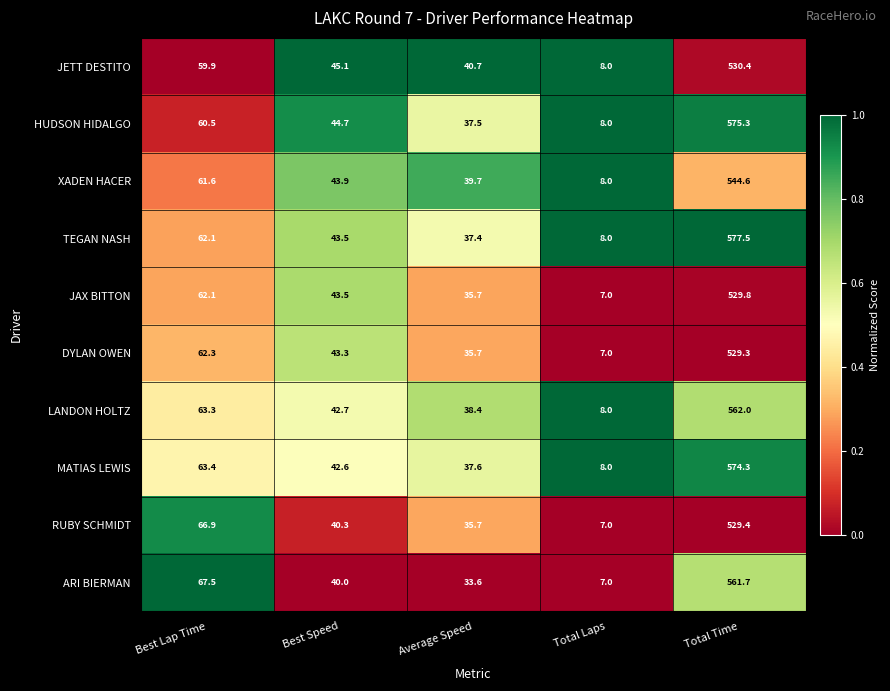

What is the difference between the maximum and minimum values in the XADEN HACER series?

536.6